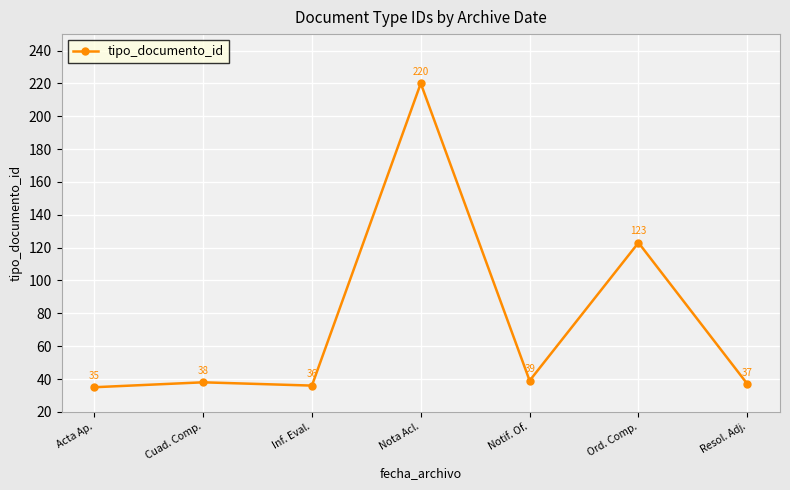

Reading left to right, what are all the values shown in this chart?

35	38	36	220	39	123	37